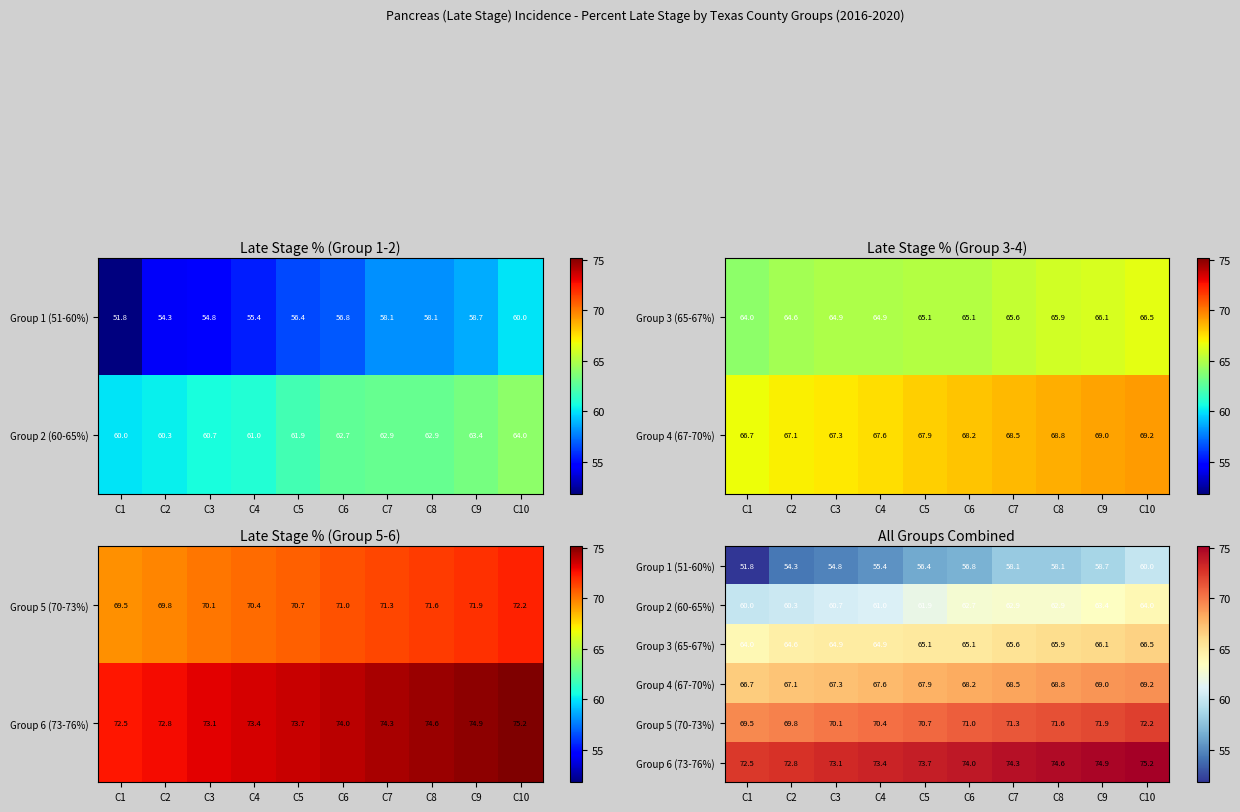

What is the difference between the Group 4 (67-70%) values at C7 and C6?

0.3